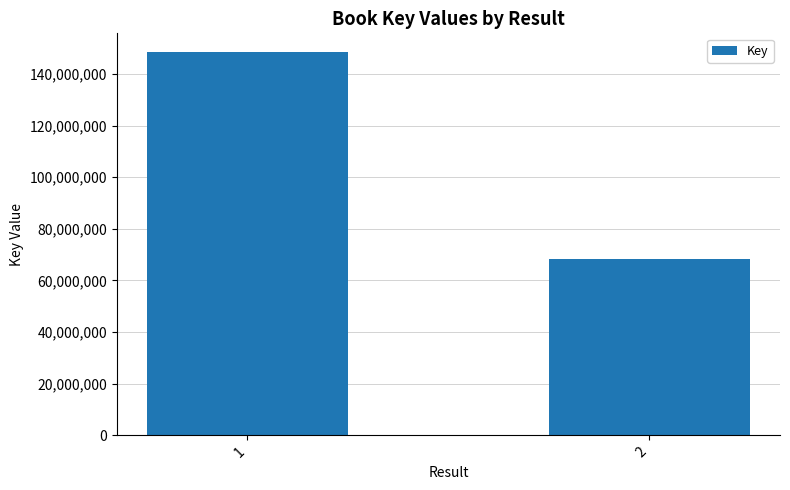

True or false: the data shows 102796324 at 2.

False